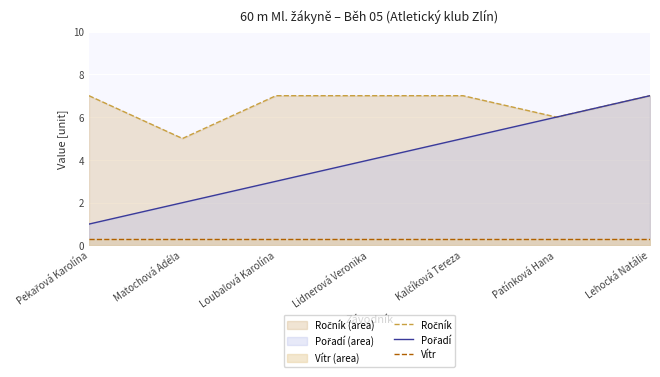

At which label does Ročník reach its minimum?

Matochová Adéla